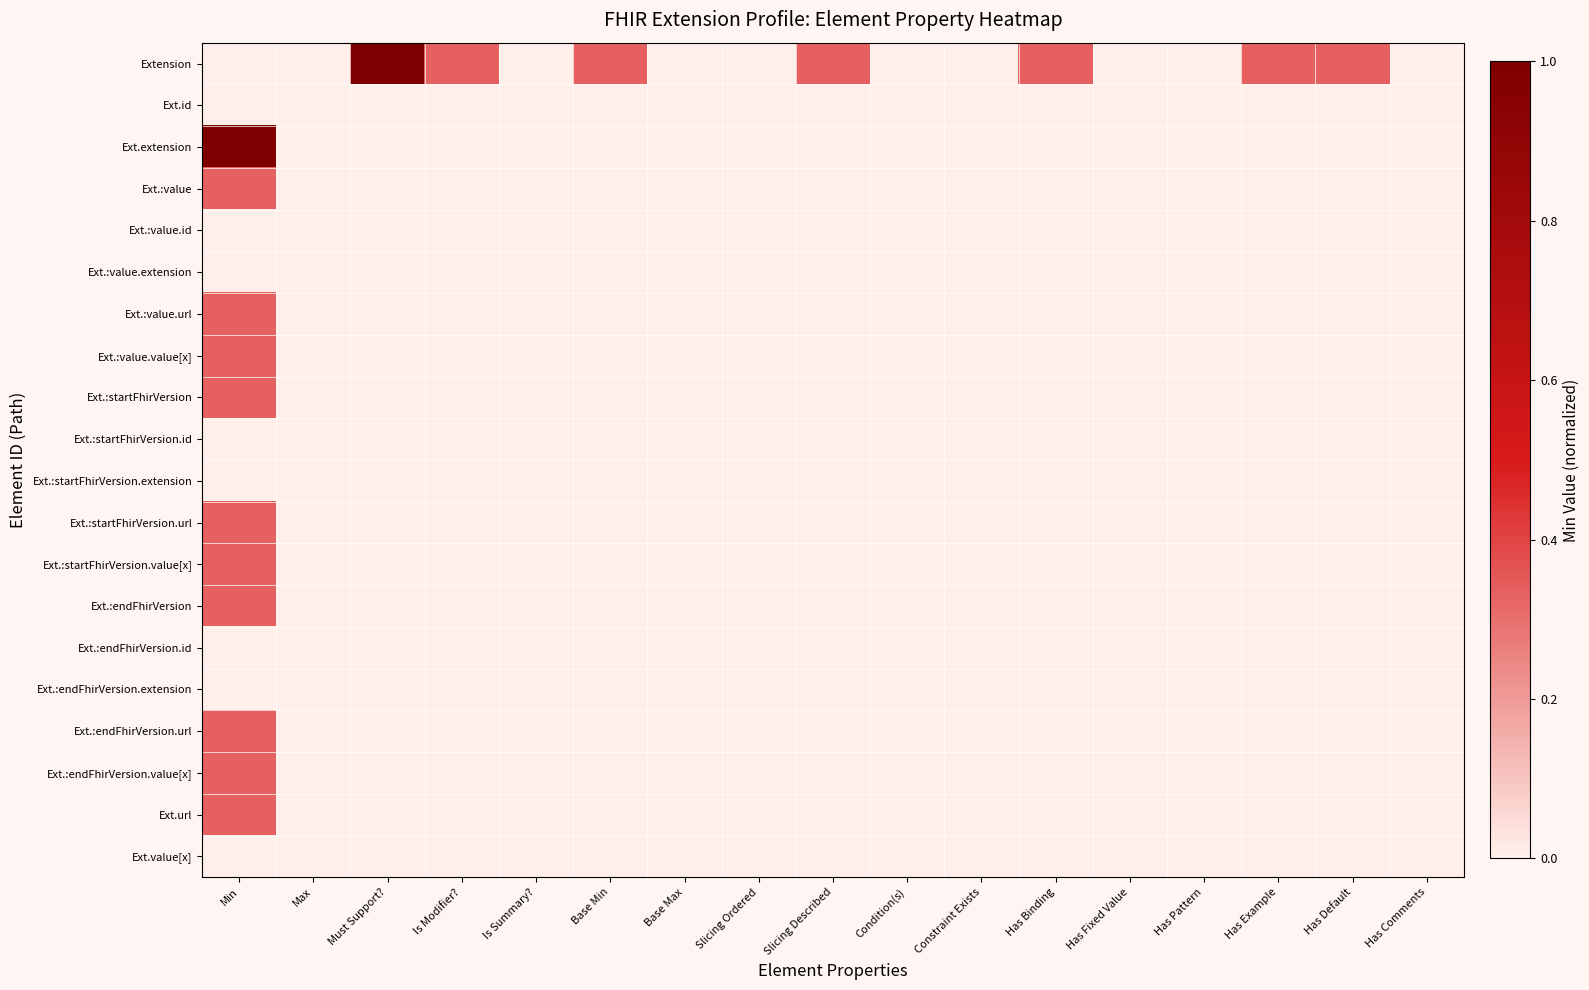

Rank the series by their maximum value, from highest to lowest.

Extension, Ext.extension, Ext.:value, Ext.:value.url, Ext.:value.value[x], Ext.:startFhirVersion, Ext.:startFhirVersion.url, Ext.:startFhirVersion.value[x], Ext.:endFhirVersion, Ext.:endFhirVersion.url, Ext.:endFhirVersion.value[x], Ext.url, Ext.id, Ext.:value.id, Ext.:value.extension, Ext.:startFhirVersion.id, Ext.:startFhirVersion.extension, Ext.:endFhirVersion.id, Ext.:endFhirVersion.extension, Ext.value[x]